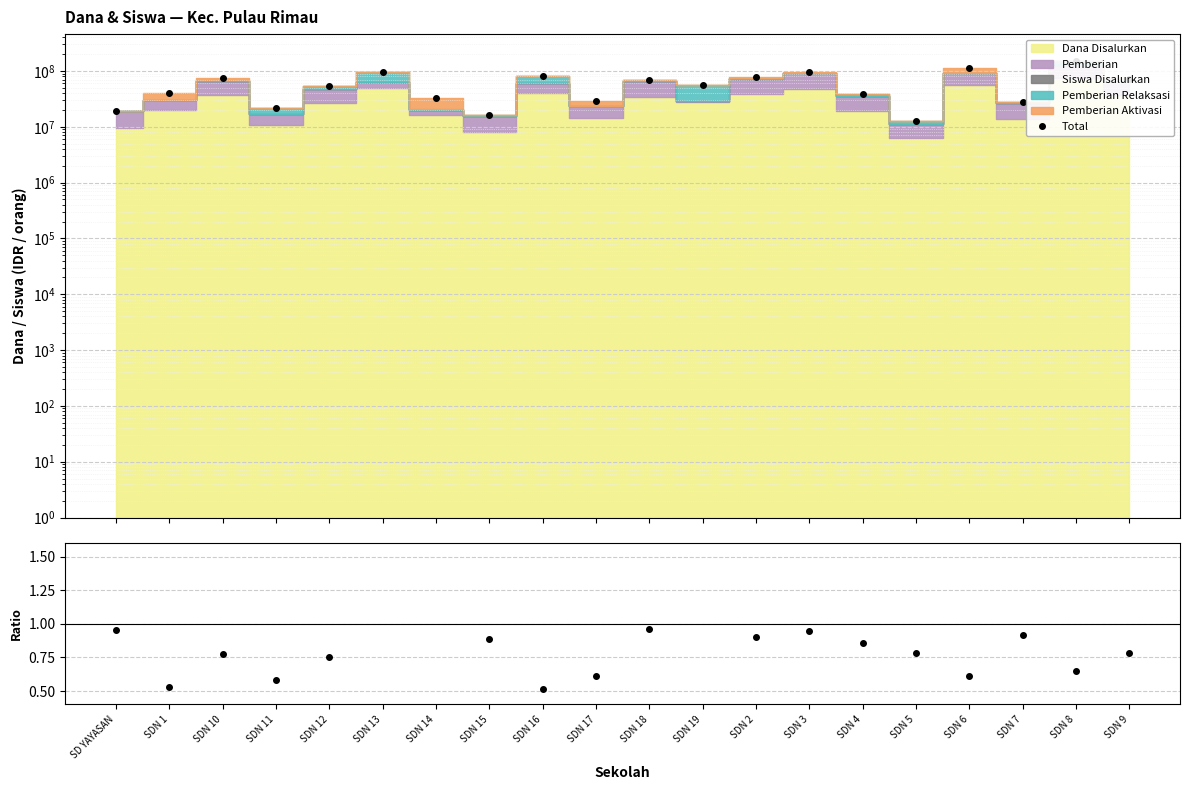

How many categories are shown in the chart?

20